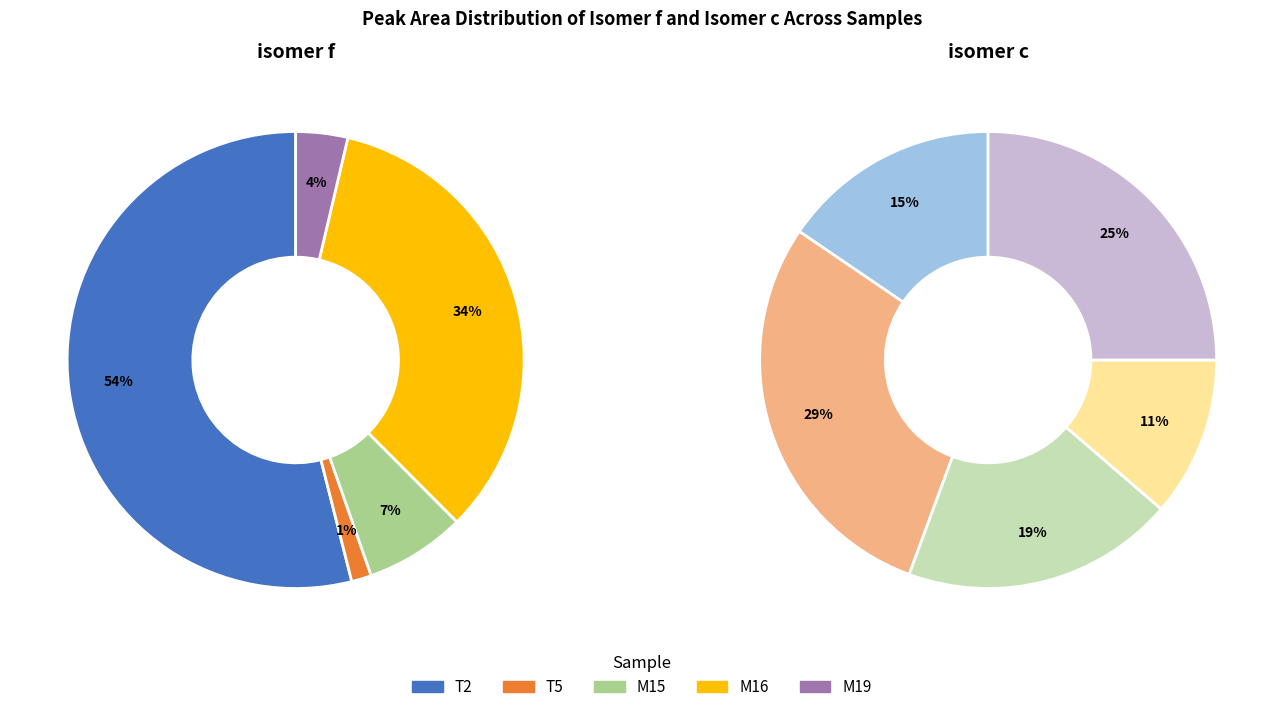

True or false: T5 accounts for 1% of the total.

True